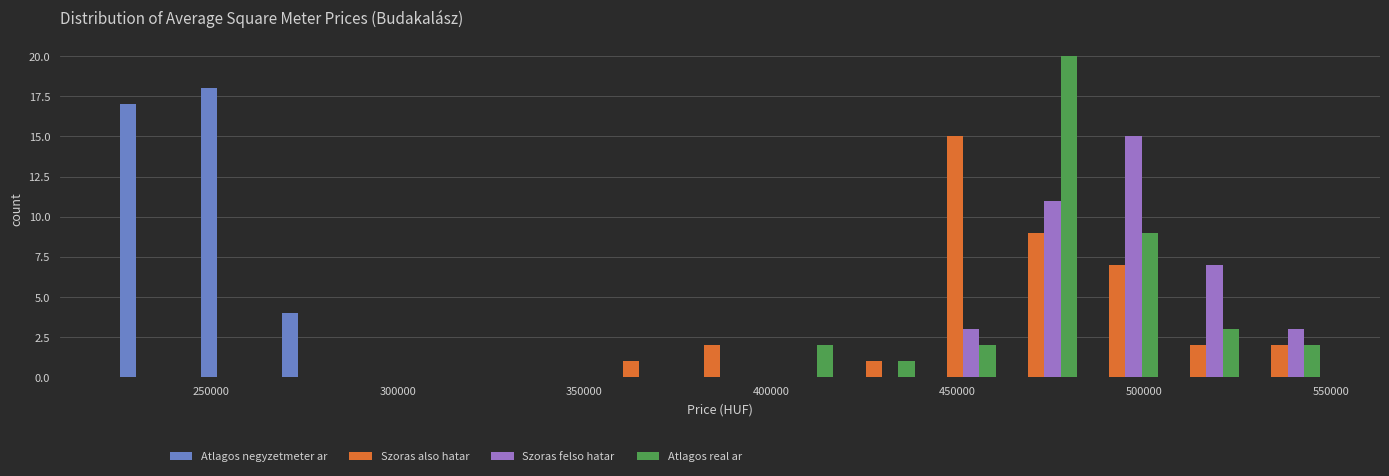

Reading left to right, transcribe this chart: for each range on the x-axis, give the height of each series' bar. Neither the bar edges nor the heights are printed on the chart, so give them approximately, as read against the axes.

225000 to 245000: Atlagos negyzetmeter ar=17	Szoras also hatar=0	Szoras felso hatar=0	Atlagos real ar=0
245000 to 265000: Atlagos negyzetmeter ar=18	Szoras also hatar=0	Szoras felso hatar=0	Atlagos real ar=0
265000 to 290000: Atlagos negyzetmeter ar=4	Szoras also hatar=0	Szoras felso hatar=0	Atlagos real ar=0
290000 to 310000: Atlagos negyzetmeter ar=0	Szoras also hatar=0	Szoras felso hatar=0	Atlagos real ar=0
310000 to 330000: Atlagos negyzetmeter ar=0	Szoras also hatar=0	Szoras felso hatar=0	Atlagos real ar=0
330000 to 355000: Atlagos negyzetmeter ar=0	Szoras also hatar=0	Szoras felso hatar=0	Atlagos real ar=0
355000 to 375000: Atlagos negyzetmeter ar=0	Szoras also hatar=1	Szoras felso hatar=0	Atlagos real ar=0
375000 to 395000: Atlagos negyzetmeter ar=0	Szoras also hatar=2	Szoras felso hatar=0	Atlagos real ar=0
395000 to 420000: Atlagos negyzetmeter ar=0	Szoras also hatar=0	Szoras felso hatar=0	Atlagos real ar=2
420000 to 440000: Atlagos negyzetmeter ar=0	Szoras also hatar=1	Szoras felso hatar=0	Atlagos real ar=1
440000 to 460000: Atlagos negyzetmeter ar=0	Szoras also hatar=15	Szoras felso hatar=3	Atlagos real ar=2
460000 to 485000: Atlagos negyzetmeter ar=0	Szoras also hatar=9	Szoras felso hatar=11	Atlagos real ar=20
485000 to 505000: Atlagos negyzetmeter ar=0	Szoras also hatar=7	Szoras felso hatar=15	Atlagos real ar=9
505000 to 530000: Atlagos negyzetmeter ar=0	Szoras also hatar=2	Szoras felso hatar=7	Atlagos real ar=3
530000 to 550000: Atlagos negyzetmeter ar=0	Szoras also hatar=2	Szoras felso hatar=3	Atlagos real ar=2